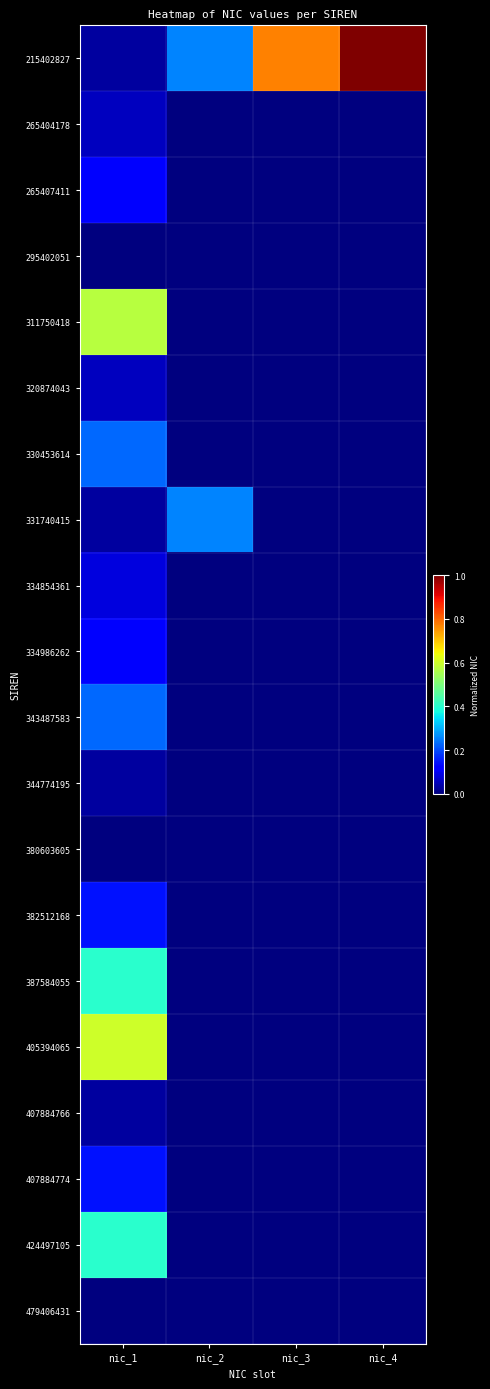

Reading left to right, extract all data points from this chart.

215402827: nic_1=0.0	nic_2=0.3	nic_3=0.8	nic_4=1.0
265404178: nic_1=0.1	nic_2=0.0	nic_3=0.0	nic_4=0.0
265407411: nic_1=0.1	nic_2=0.0	nic_3=0.0	nic_4=0.0
295402051: nic_1=0.0	nic_2=0.0	nic_3=0.0	nic_4=0.0
311750418: nic_1=0.6	nic_2=0.0	nic_3=0.0	nic_4=0.0
320874043: nic_1=0.1	nic_2=0.0	nic_3=0.0	nic_4=0.0
330453614: nic_1=0.2	nic_2=0.0	nic_3=0.0	nic_4=0.0
331740415: nic_1=0.0	nic_2=0.3	nic_3=0.0	nic_4=0.0
334854361: nic_1=0.1	nic_2=0.0	nic_3=0.0	nic_4=0.0
334986262: nic_1=0.1	nic_2=0.0	nic_3=0.0	nic_4=0.0
343487583: nic_1=0.2	nic_2=0.0	nic_3=0.0	nic_4=0.0
344774195: nic_1=0.0	nic_2=0.0	nic_3=0.0	nic_4=0.0
380603605: nic_1=0.0	nic_2=0.0	nic_3=0.0	nic_4=0.0
382512168: nic_1=0.1	nic_2=0.0	nic_3=0.0	nic_4=0.0
387584055: nic_1=0.4	nic_2=0.0	nic_3=0.0	nic_4=0.0
405394065: nic_1=0.6	nic_2=0.0	nic_3=0.0	nic_4=0.0
407884766: nic_1=0.0	nic_2=0.0	nic_3=0.0	nic_4=0.0
407884774: nic_1=0.1	nic_2=0.0	nic_3=0.0	nic_4=0.0
424497105: nic_1=0.4	nic_2=0.0	nic_3=0.0	nic_4=0.0
479406431: nic_1=0.0	nic_2=0.0	nic_3=0.0	nic_4=0.0